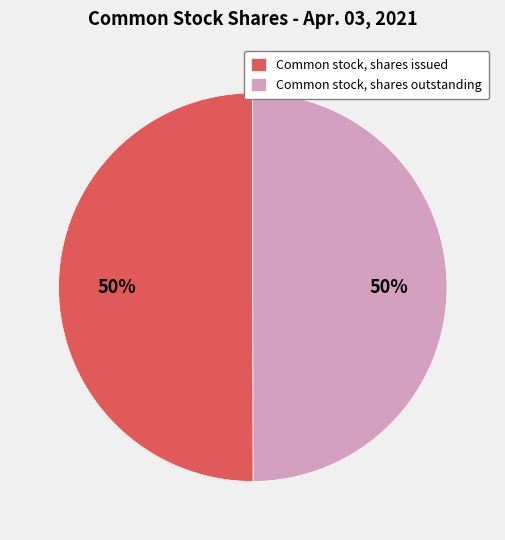

True or false: Common stock, shares issued accounts for 50% of the total.

True